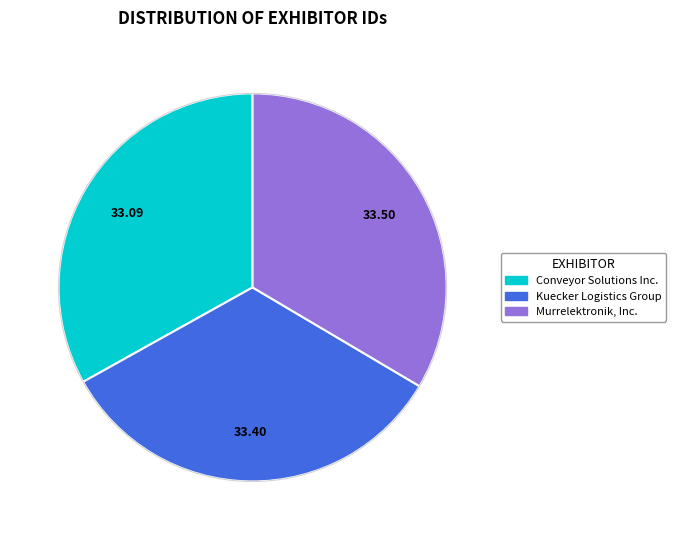

Does any single category account for the majority?

No